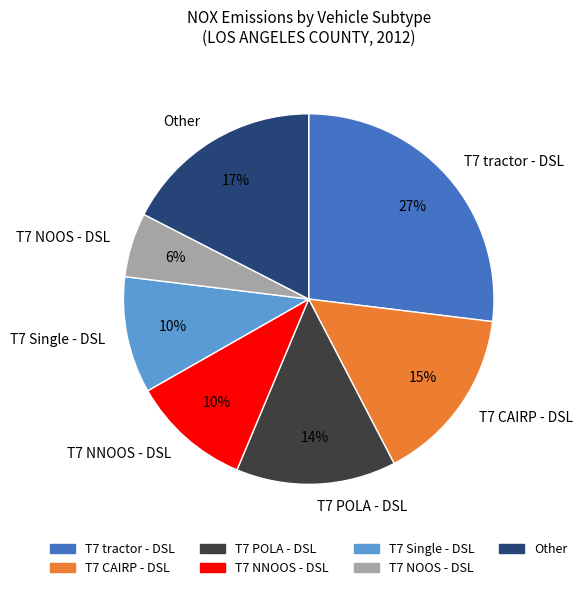

To the nearest percent, what portion does T7 tractor - DSL represent?

27%